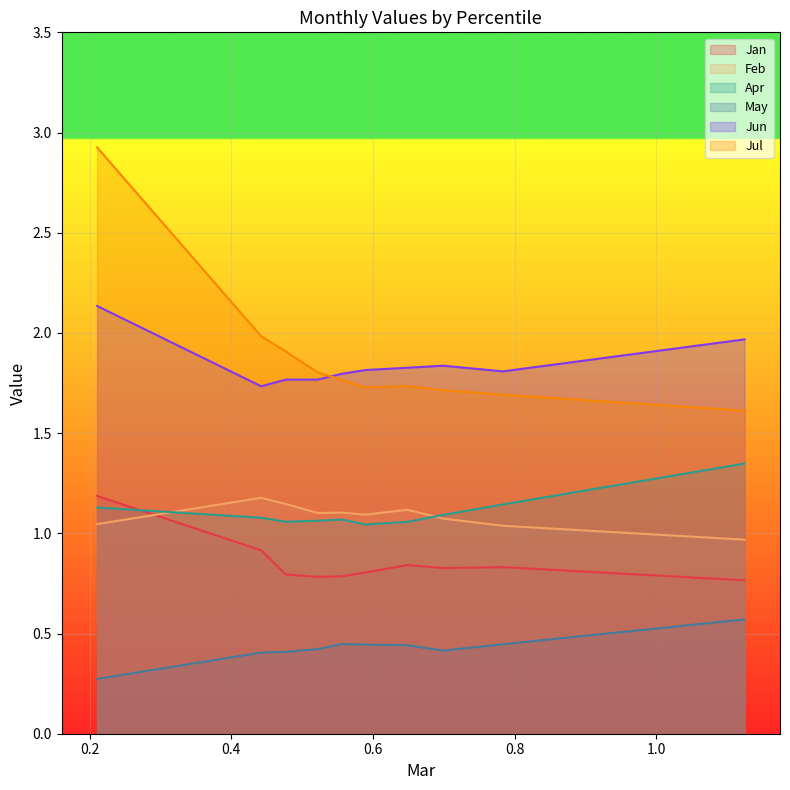

What are all the series names shown in the legend?

Jan, Feb, Apr, May, Jun, Jul